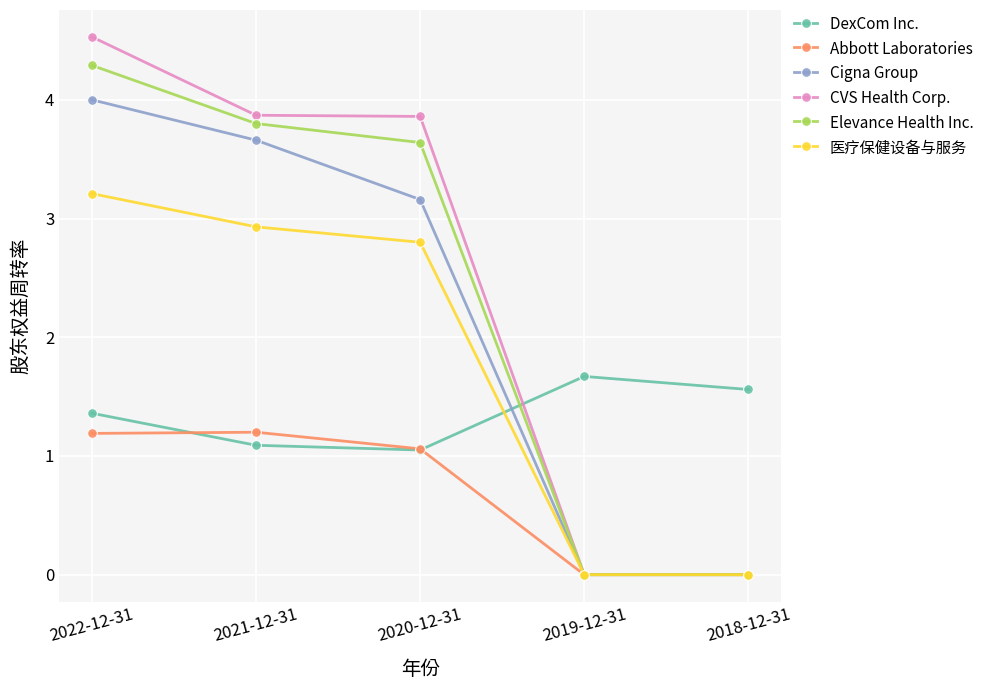

The CVS Health Corp. series shows 5.2 at 2021-12-31. True or false?

False